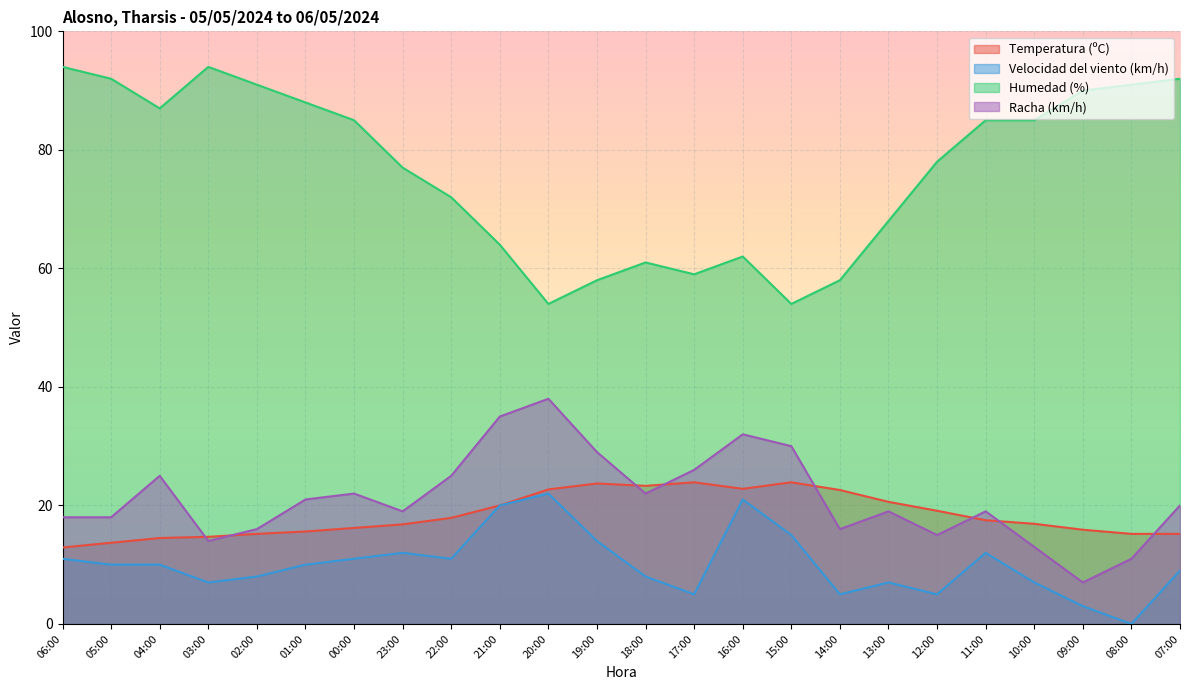

Reading right to left, extract all data points from this chart.

Temperatura (ºC): 15.2	15.2	15.9	16.9	17.5	19.1	20.6	22.6	23.9	22.8	23.9	23.3	23.7	22.7	20.0	17.9	16.8	16.2	15.6	15.2	14.7	14.5	13.7	12.9
Velocidad del viento (km/h): 9.0	0.0	3.0	7.0	12.0	5.0	7.0	5.0	15.0	21.0	5.0	8.0	14.0	22.0	20.0	11.0	12.0	11.0	10.0	8.0	7.0	10.0	10.0	11.0
Humedad (%): 92.0	91.0	90.0	85.0	85.0	78.0	68.0	58.0	54.0	62.0	59.0	61.0	58.0	54.0	64.0	72.0	77.0	85.0	88.0	91.0	94.0	87.0	92.0	94.0
Racha (km/h): 20.0	11.0	7.0	13.0	19.0	15.0	19.0	16.0	30.0	32.0	26.0	22.0	29.0	38.0	35.0	25.0	19.0	22.0	21.0	16.0	14.0	25.0	18.0	18.0